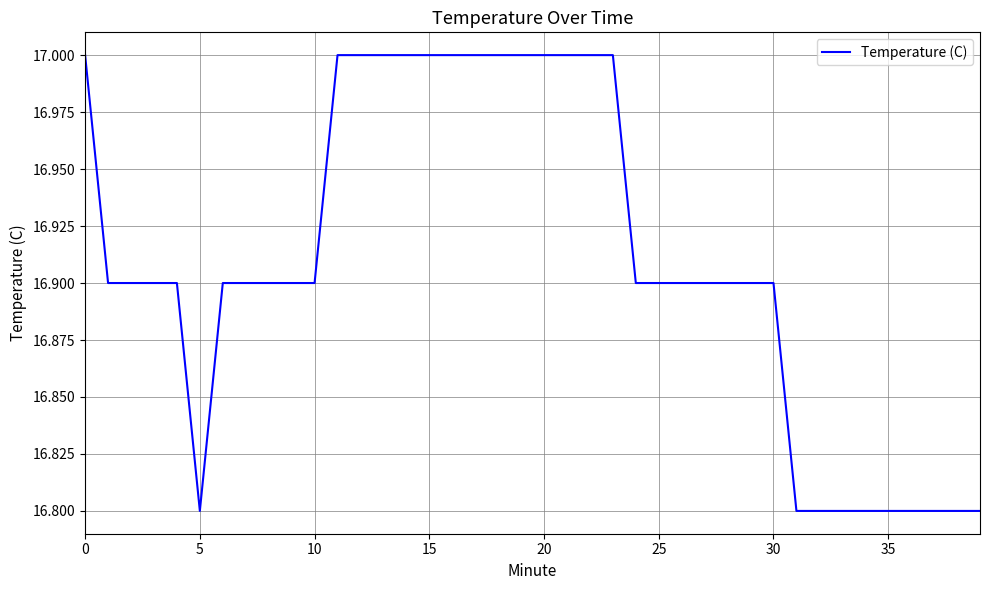

What is the minimum value shown in the chart?

16.8